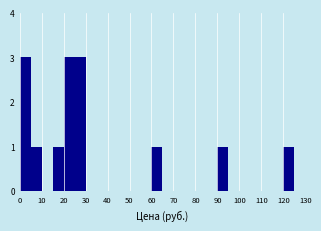

Reading left to right, transcribe this chart: for each bar, give the range it covers on the x-axis and its height. The values are not printed on the chart, so give them approximately, as read against the axis.

0 to 5: 3
5 to 10: 1
10 to 15: 0
15 to 20: 1
20 to 25: 3
25 to 30: 3
30 to 35: 0
35 to 40: 0
40 to 45: 0
45 to 50: 0
50 to 55: 0
55 to 60: 0
60 to 65: 1
65 to 70: 0
70 to 75: 0
75 to 80: 0
80 to 85: 0
85 to 90: 0
90 to 95: 1
95 to 100: 0
100 to 105: 0
105 to 110: 0
110 to 115: 0
115 to 120: 0
120 to 125: 1
125 to 130: 0